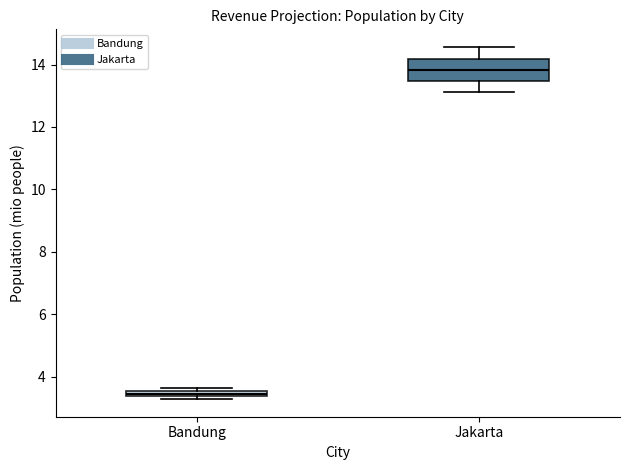

Comparing the boxes themselves (not the whiskers), which one is the tallest?

Jakarta